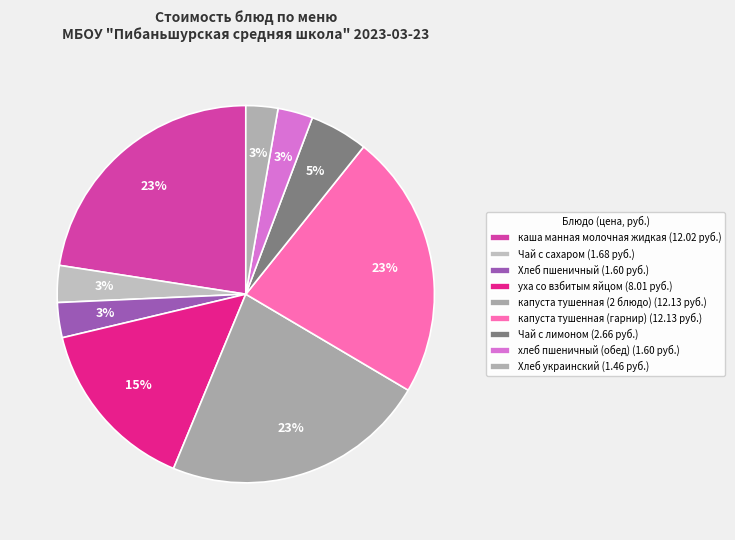

Approximately how many times larger is the value at уха со взбитым яйцом compared to хлеб пшеничный (обед)?

5.0